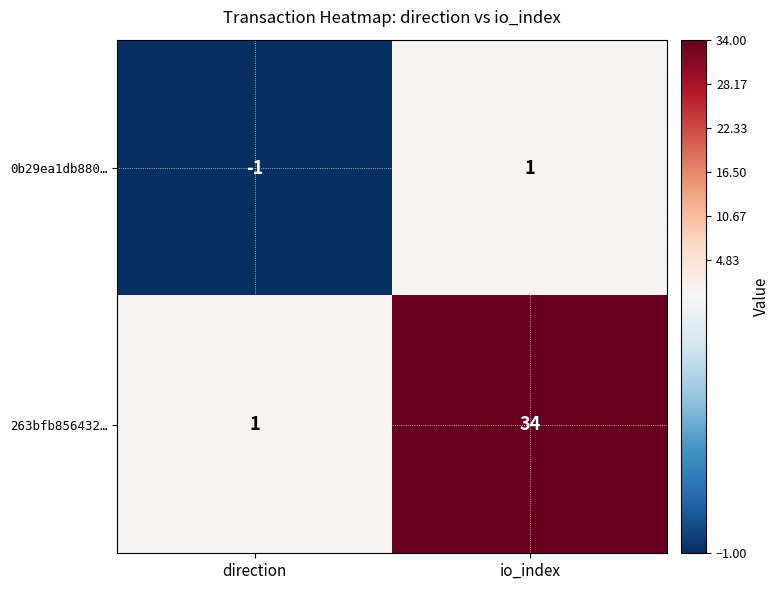

Is it true that 0b29ea1db880… equals -1 at direction?

True